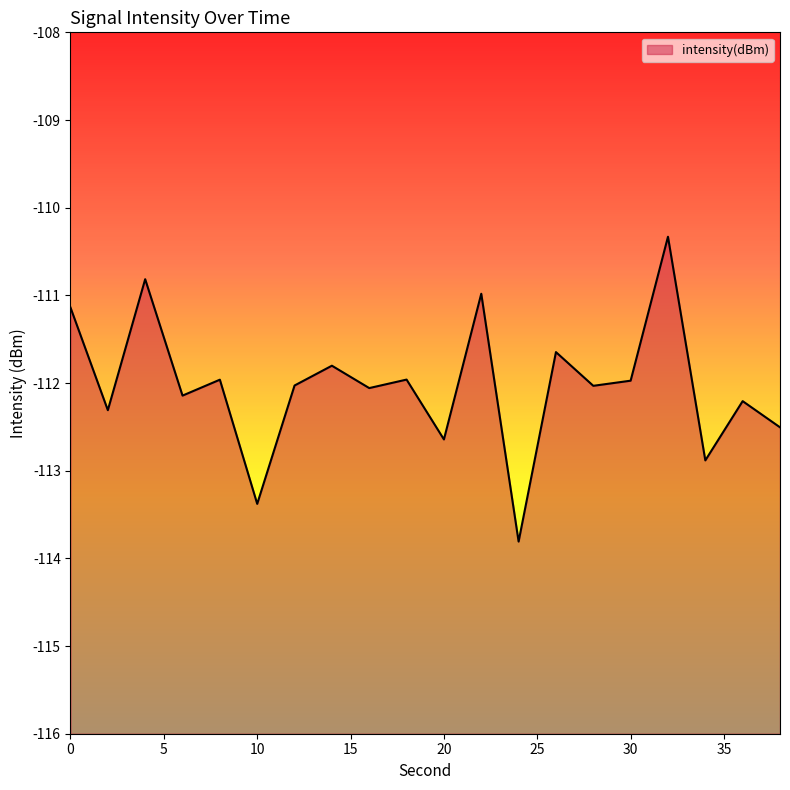

The value at 14 is -111.8. True or false?

True